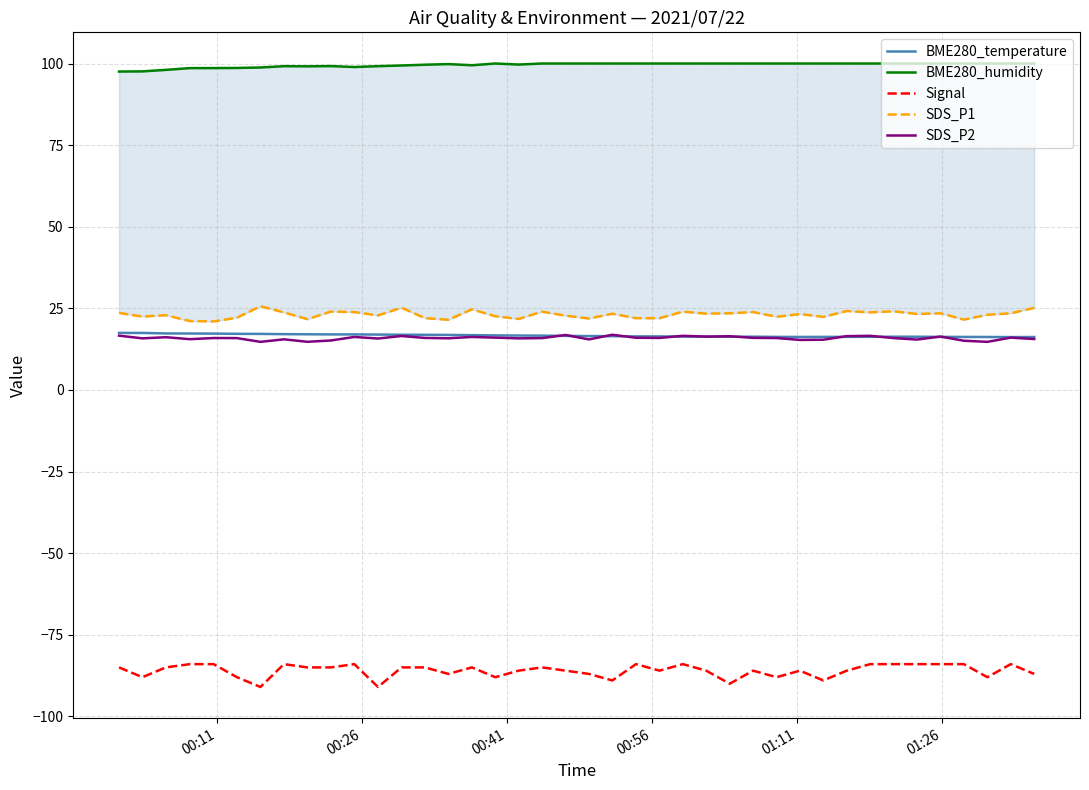

What is the minimum value for Signal?

-91.0